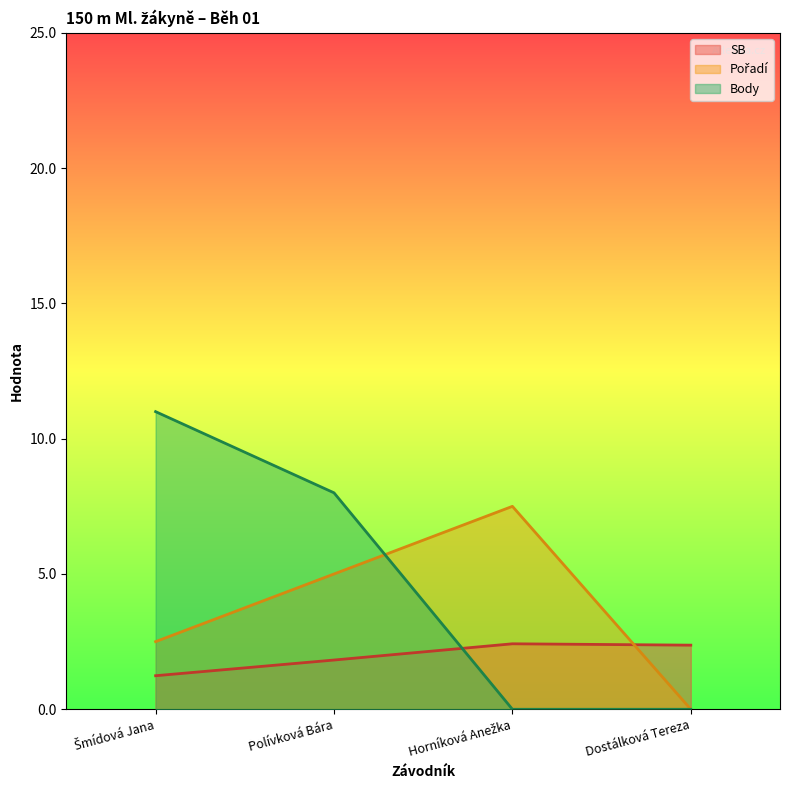

List the series in order of their overall mean, lowest first.

SB, Pořadí, Body